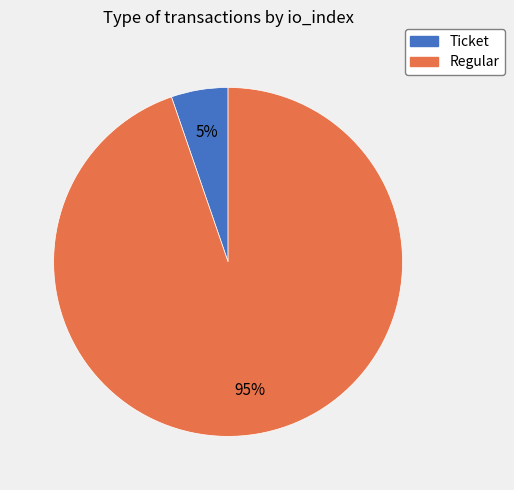

Which category has the biggest portion of the pie?

Regular